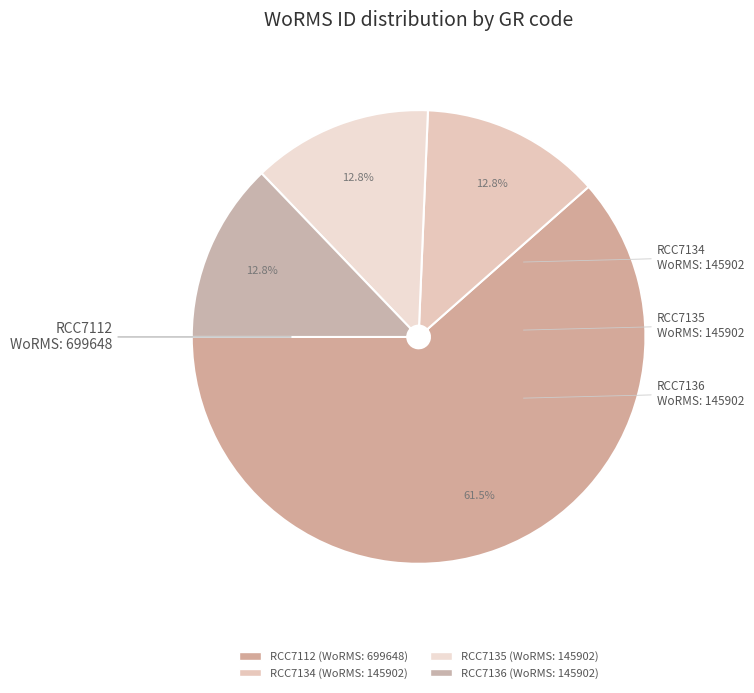

How many slices are in this pie chart?

4